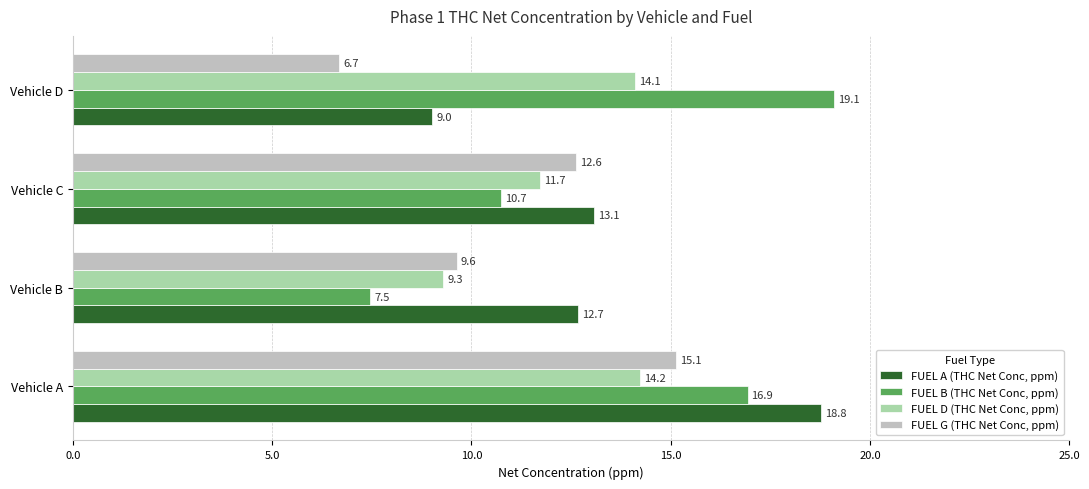

What is the average value of the FUEL D (THC Net Conc, ppm) series?

12.3